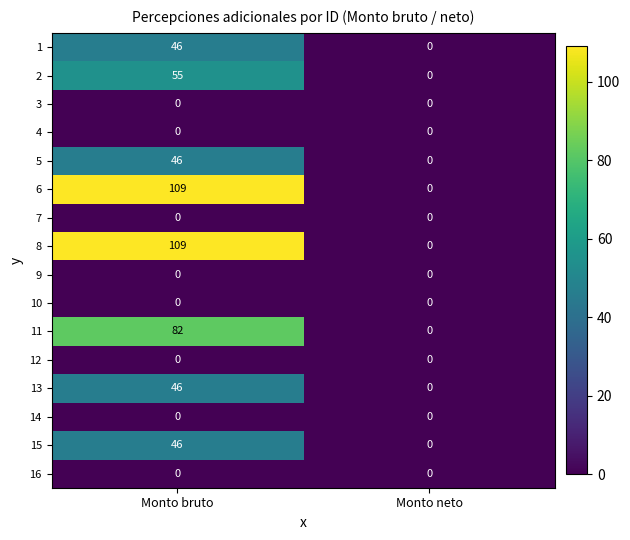

True or false: 6 has a value of 42 at Monto bruto.

False